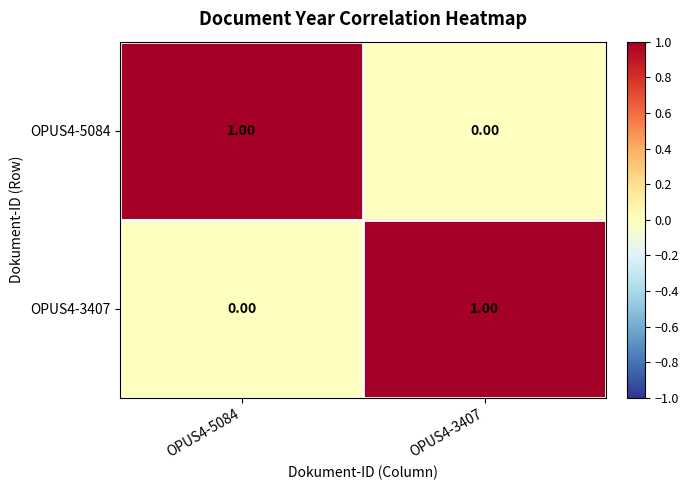

Rank the series at OPUS4-5084 from highest to lowest value.

OPUS4-5084, OPUS4-3407